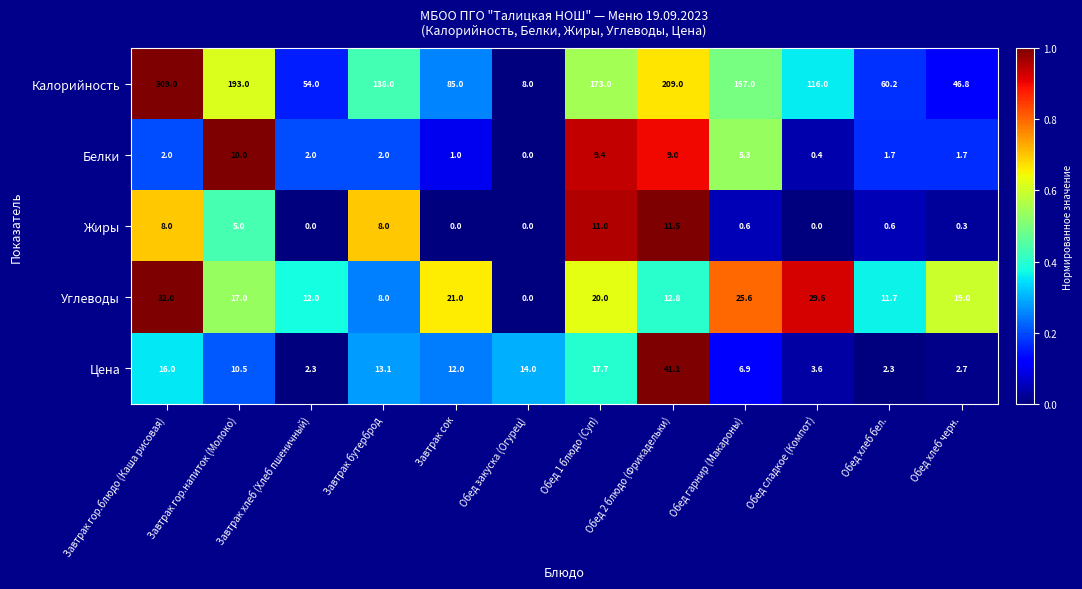

Is it true that Жиры equals 11.5 at Обед 2 блюдо (Фрикадельки)?

True